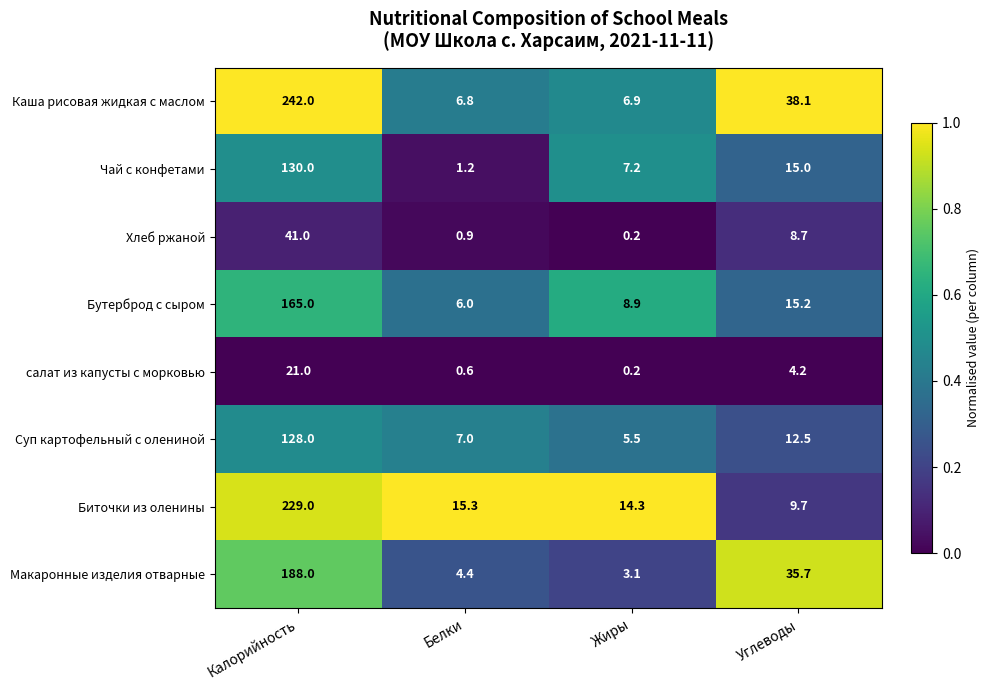

Rank the series by their maximum value, from highest to lowest.

Каша рисовая жидкая с маслом, Биточки из оленины, Макаронные изделия отварные, Бутерброд с сыром, Чай с конфетами, Суп картофельный с олениной, Хлеб ржаной, салат из капусты с морковью